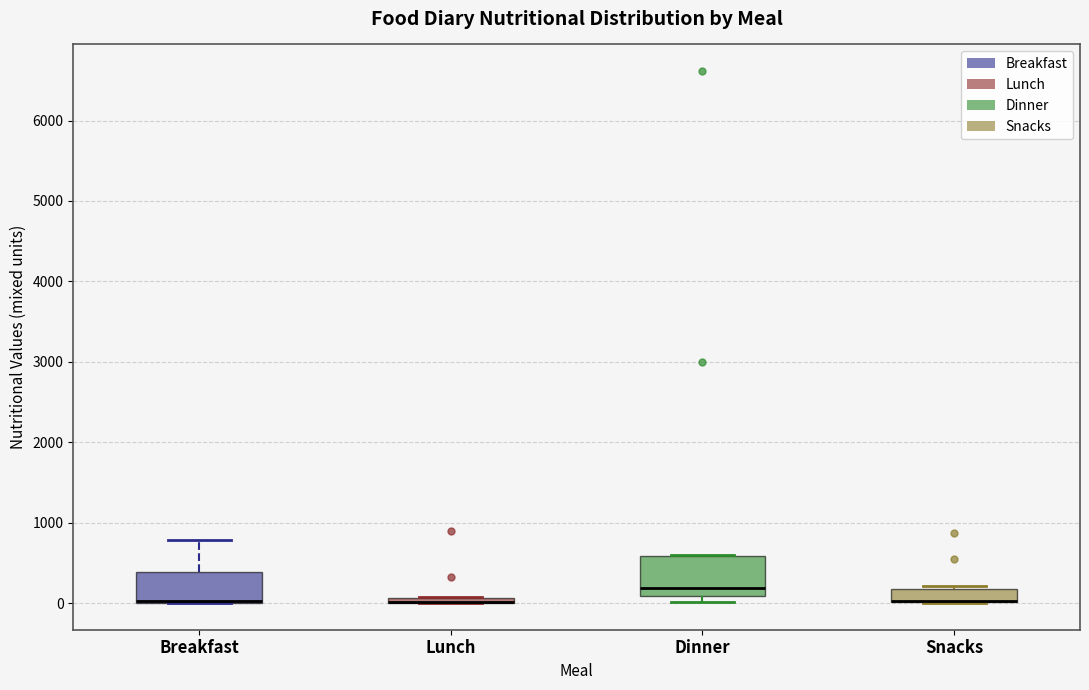

Which box is the tallest, from its lower edge to its upper edge?

Dinner